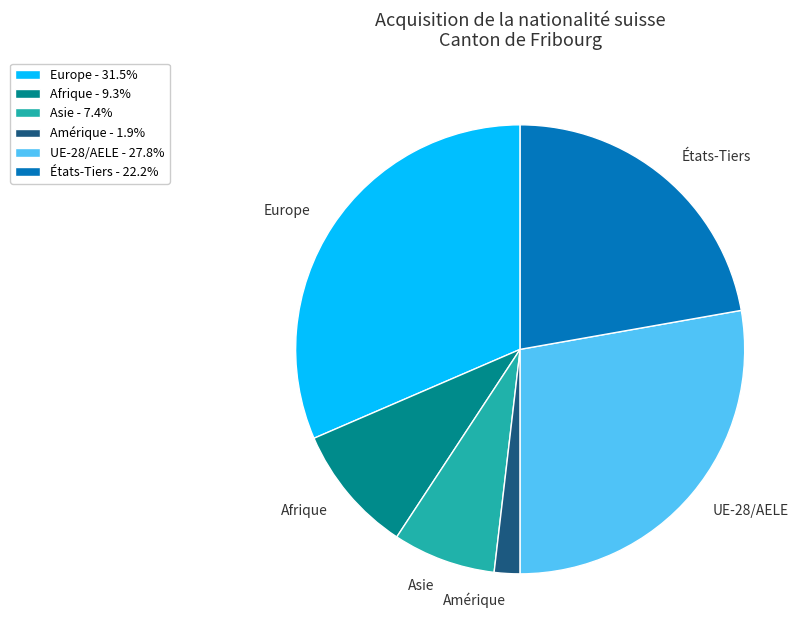

Does Asie account for over 50% of the chart?

No